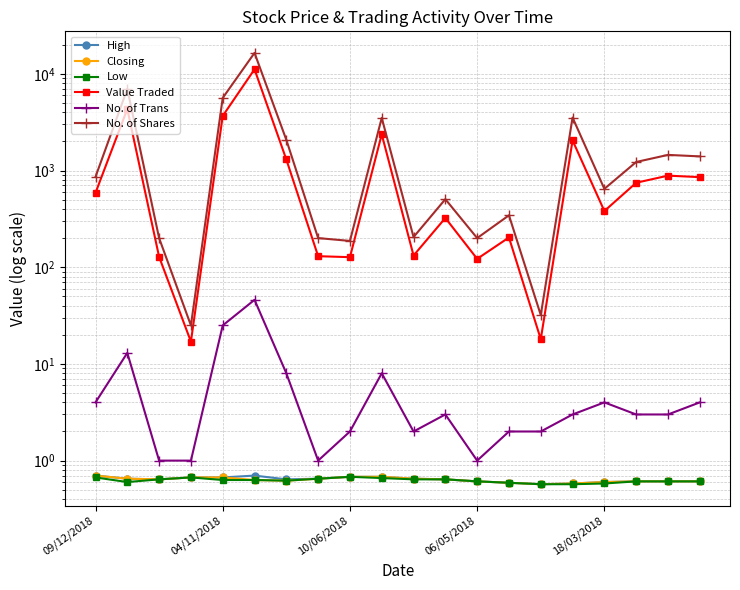

Reading left to right, what are all the values shown in this chart?

High: 0.7	0.7	0.6	0.7	0.7	0.7	0.6	0.7	0.7	0.7	0.7	0.6	0.6	0.6	0.6	0.6	0.6	0.6	0.6	0.6
Closing: 0.7	0.7	0.6	0.7	0.7	0.6	0.6	0.7	0.7	0.7	0.7	0.6	0.6	0.6	0.6	0.6	0.6	0.6	0.6	0.6
Low: 0.7	0.6	0.6	0.7	0.6	0.6	0.6	0.7	0.7	0.7	0.6	0.6	0.6	0.6	0.6	0.6	0.6	0.6	0.6	0.6
Value Traded: 587.0	4324.0	128.0	17.0	3668.0	11132.0	1300.0	130.0	127.0	2366.0	132.0	323.0	122.0	203.0	18.0	2046.0	381.0	747.0	885.0	854.0
No. of Trans: 4.0	13.0	1.0	1.0	25.0	46.0	8.0	1.0	2.0	8.0	2.0	3.0	1.0	2.0	2.0	3.0	4.0	3.0	3.0	4.0
No. of Shares: 860.0	6978.0	200.0	25.0	5630.0	16452.0	2075.0	200.0	187.0	3500.0	205.0	505.0	200.0	344.0	32.0	3528.0	646.0	1225.0	1450.0	1400.0